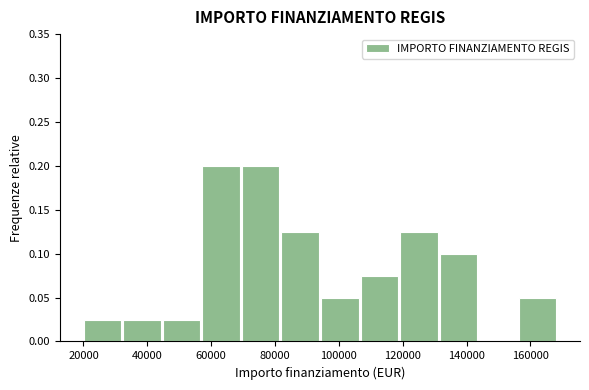

Reading left to right, list every bar in this chart as the range it spans on the x-axis followed by its height. Neither the bar edges nor the heights are printed on the chart, so give them approximately, as read against the axes.

20000 to 32000: 0.025
32000 to 44000: 0.025
44000 to 58000: 0.025
58000 to 70000: 0.200
70000 to 82000: 0.200
82000 to 94000: 0.125
94000 to 106000: 0.050
106000 to 120000: 0.075
120000 to 132000: 0.125
132000 to 144000: 0.100
144000 to 156000: 0
156000 to 168000: 0.050